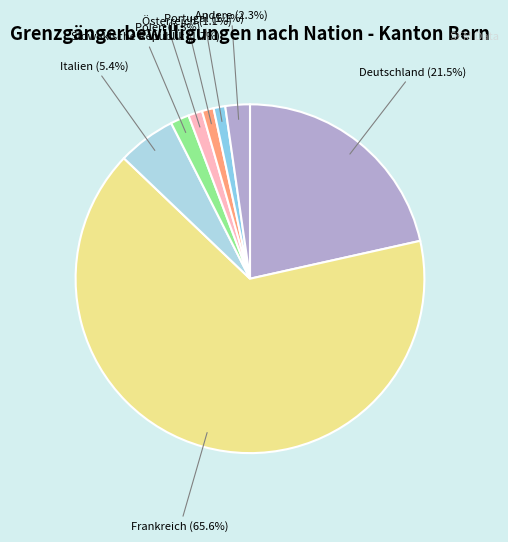

What is the largest slice in the pie chart?

Frankreich